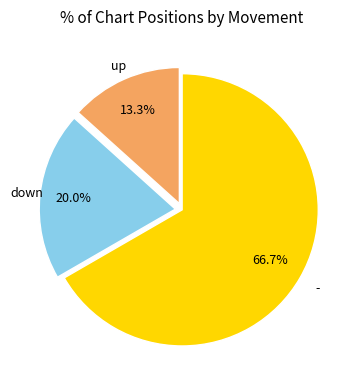

Does any single category account for the majority?

Yes